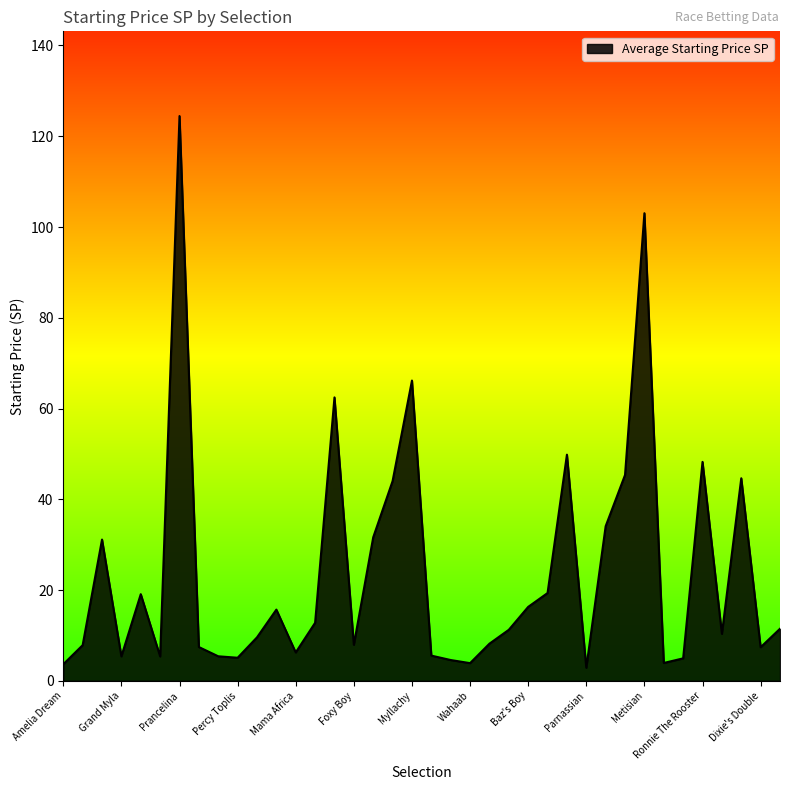

What is the greatest value displayed?

124.5